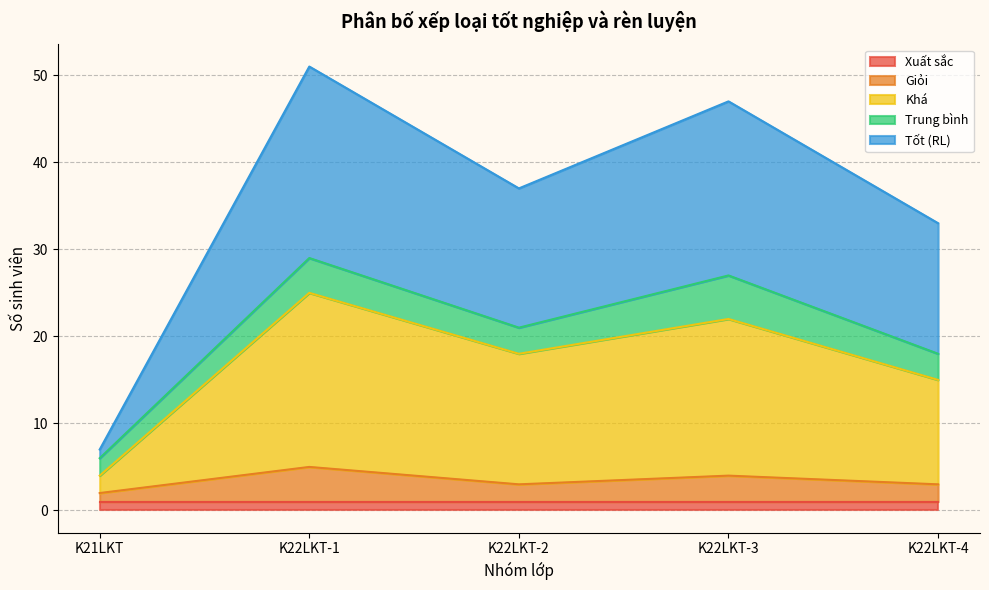

At which category is the sum across all series the highest?

K22LKT-1